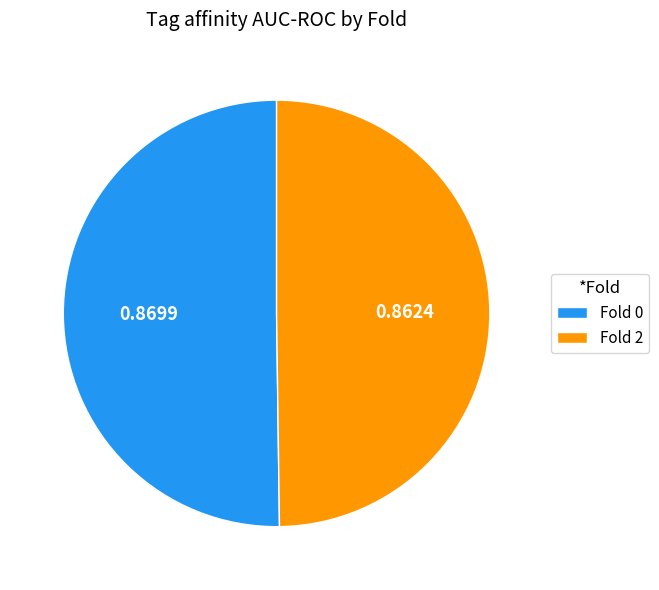

Is the sum of Fold 2 and Fold 0 greater than half?

Yes